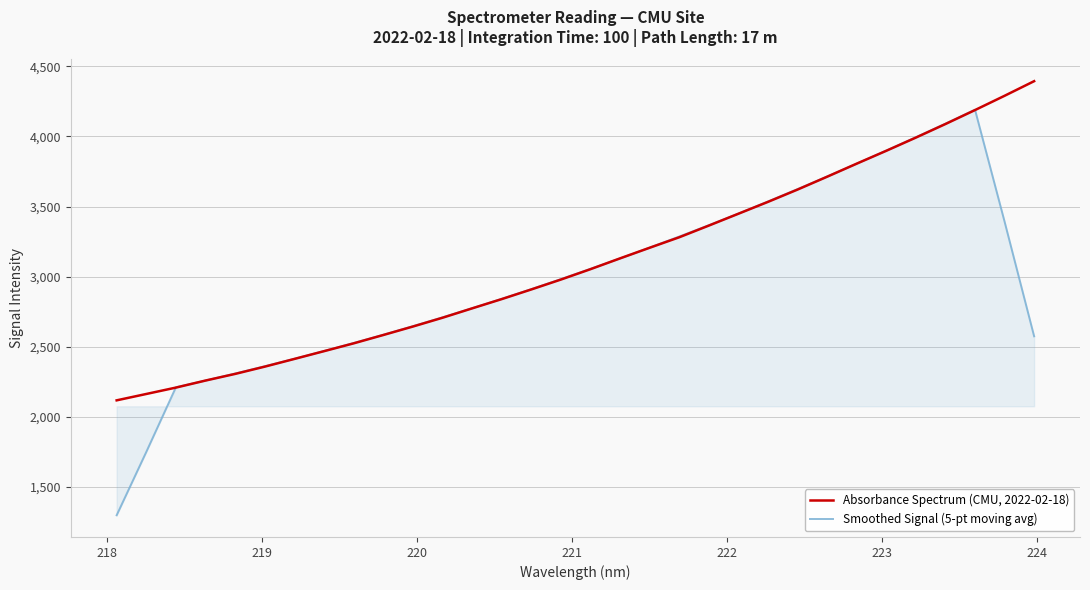

List the series in order of their overall mean, lowest first.

Smoothed Signal (5-pt moving avg), Absorbance Spectrum (CMU, 2022-02-18)